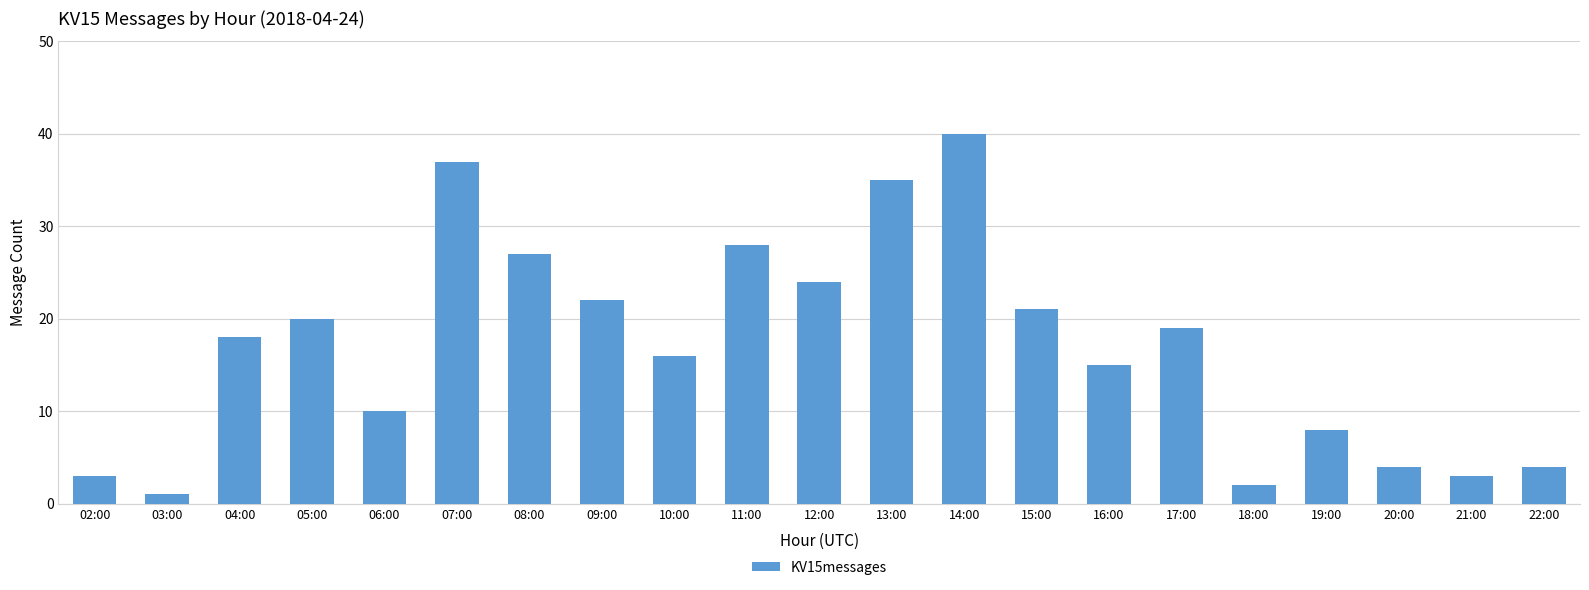

What is the sum of all values?

357